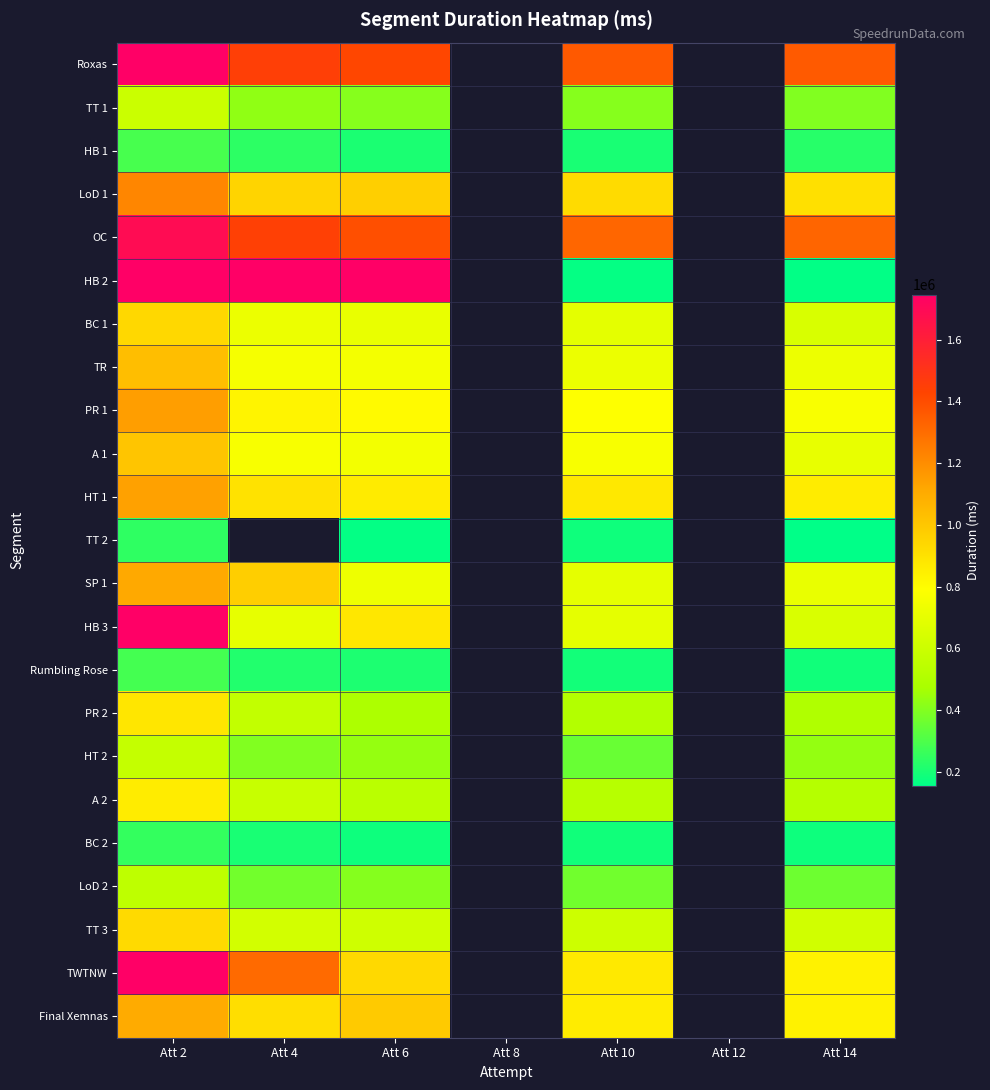

What is the maximum value for PR 1?

1145150.0